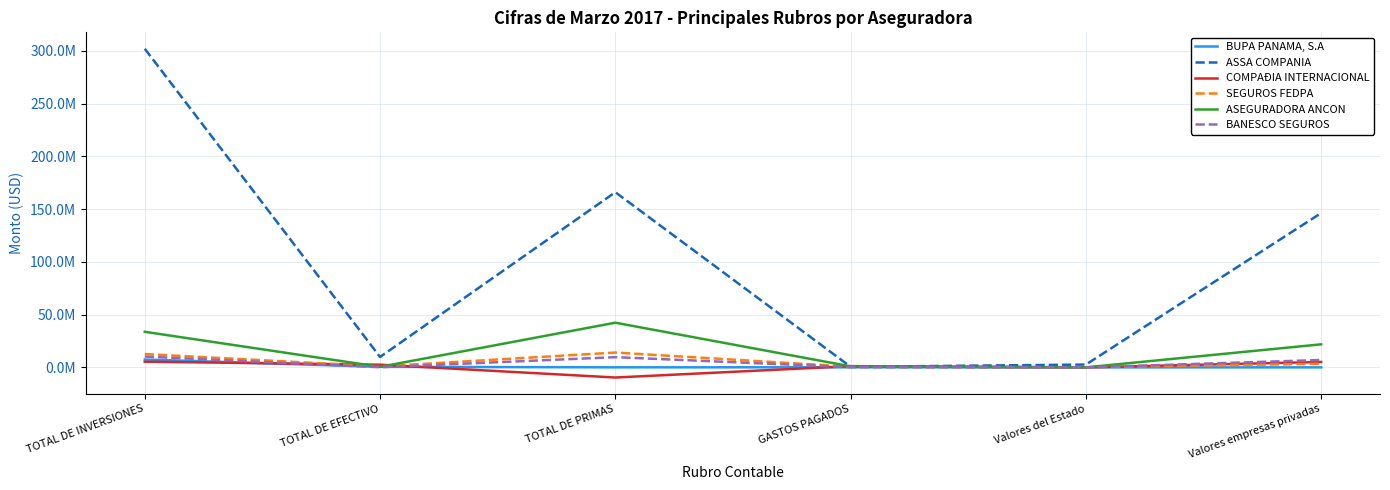

Which has a higher value, Valores del Estado or TOTAL DE EFECTIVO?

TOTAL DE EFECTIVO